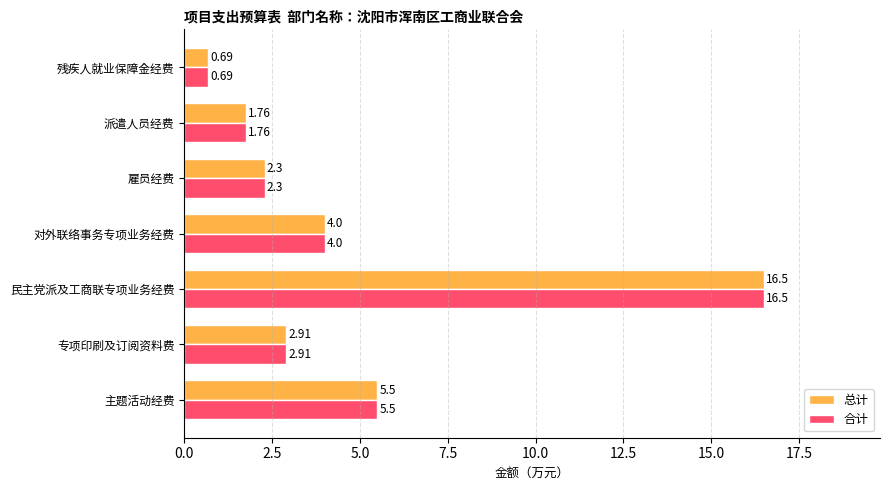

Where is 合计 nearest to the value 8?

主题活动经费